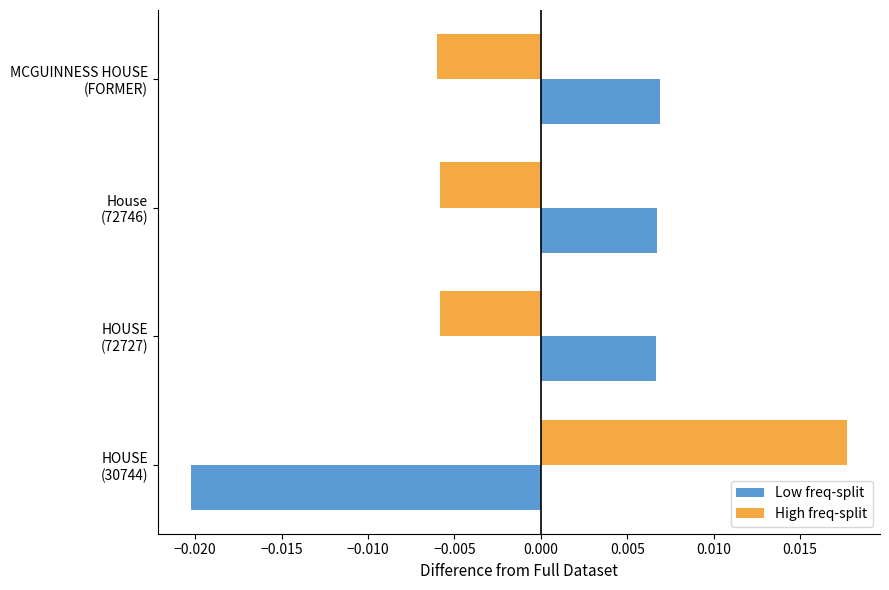

At how many categories does at least one series exceed 0?

4